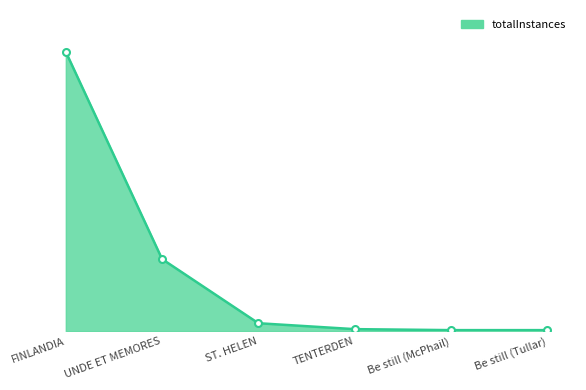

What is the label of the 2nd point from the left?

UNDE ET MEMORES